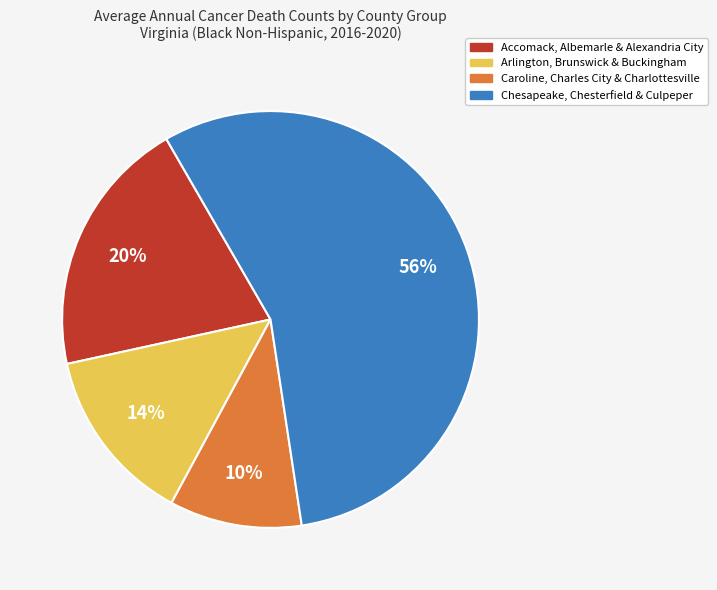

To the nearest percent, what is the average slice percentage?

25%